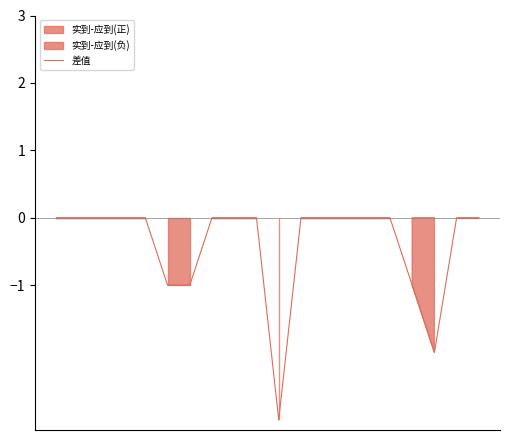

How many interior local valleys (lower than both neighbors) does the data have?

2